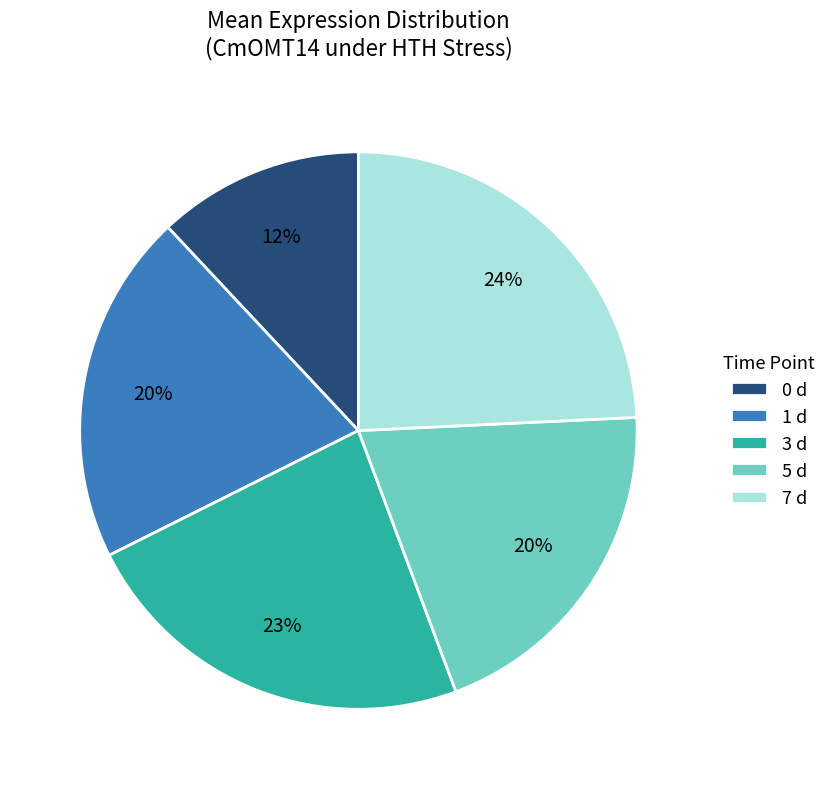

What percentage is the 1 d slice, to the nearest percent?

20%